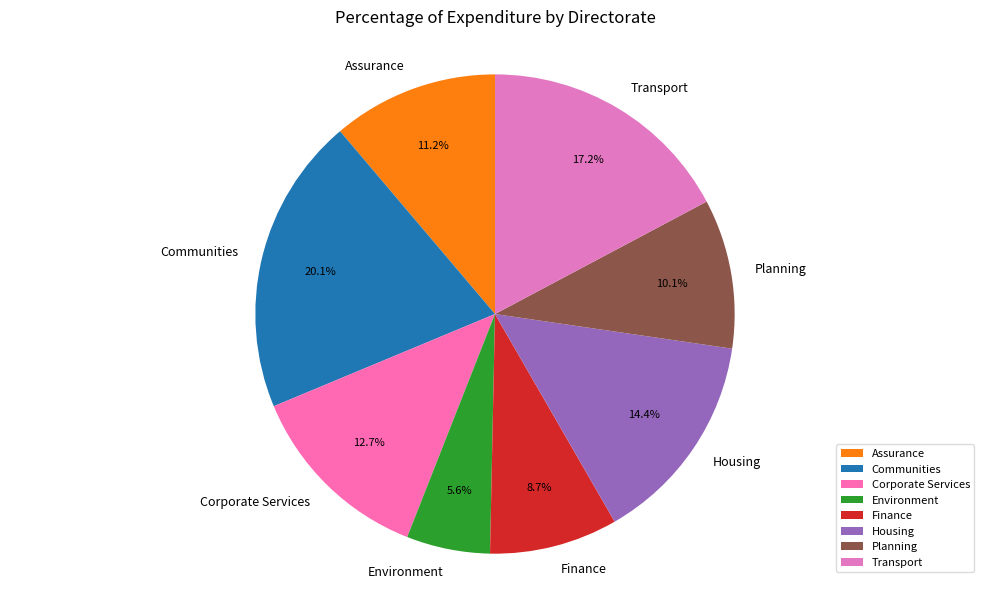

Between Finance and Environment, which is larger?

Finance